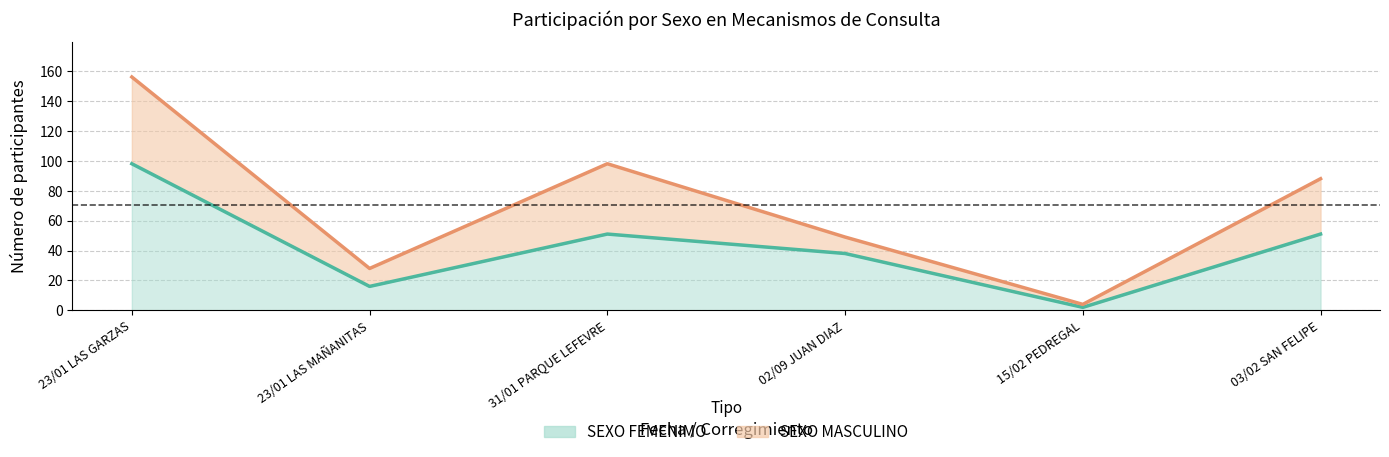

What is the smallest value displayed?

2